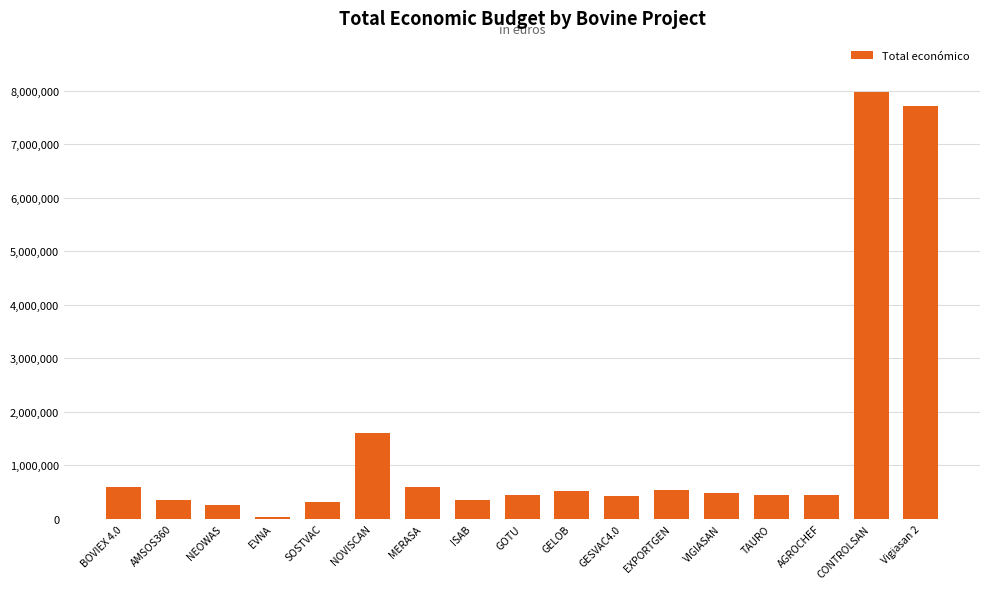

At which category does the chart reach its peak across all series?

CONTROLSAN